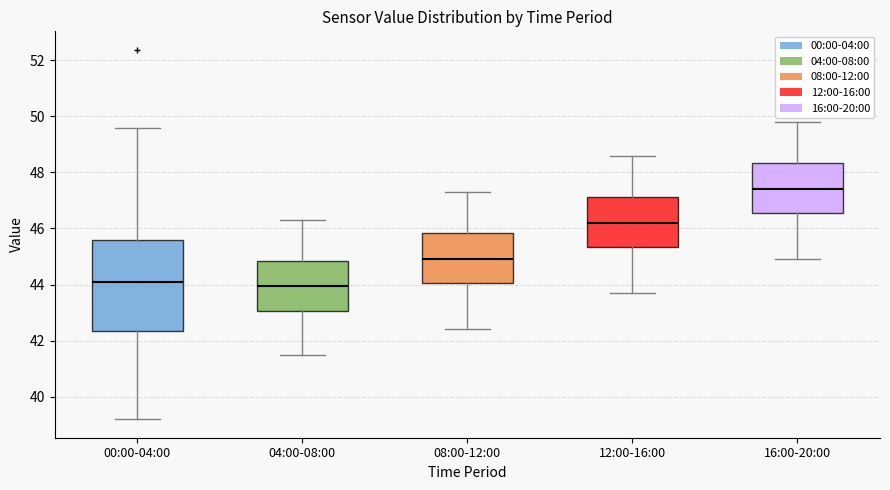

Where does the lower whisker of the box for 12:00-16:00 end on the y-axis? The values are not printed on the chart, so give them approximately, as read against the axis.

43.8